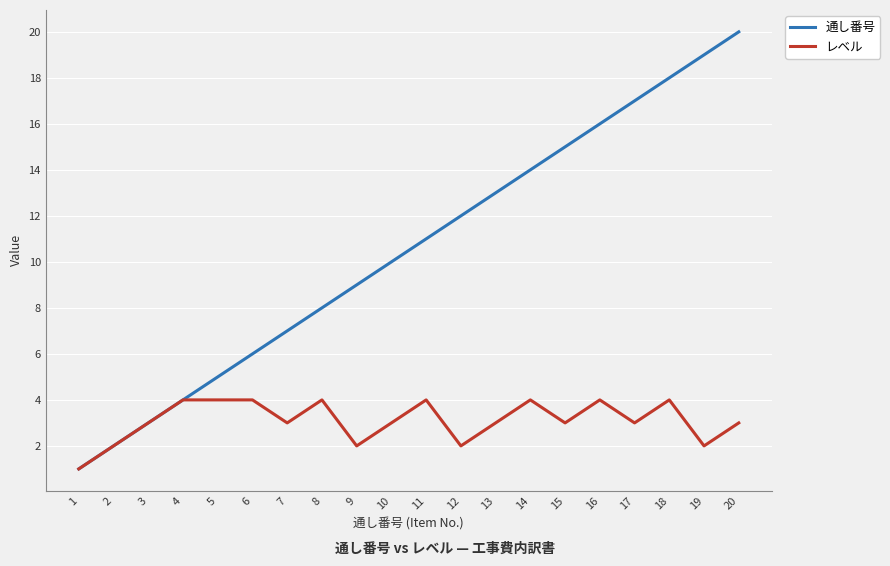

How many レベル values are between 3 and 4?

15